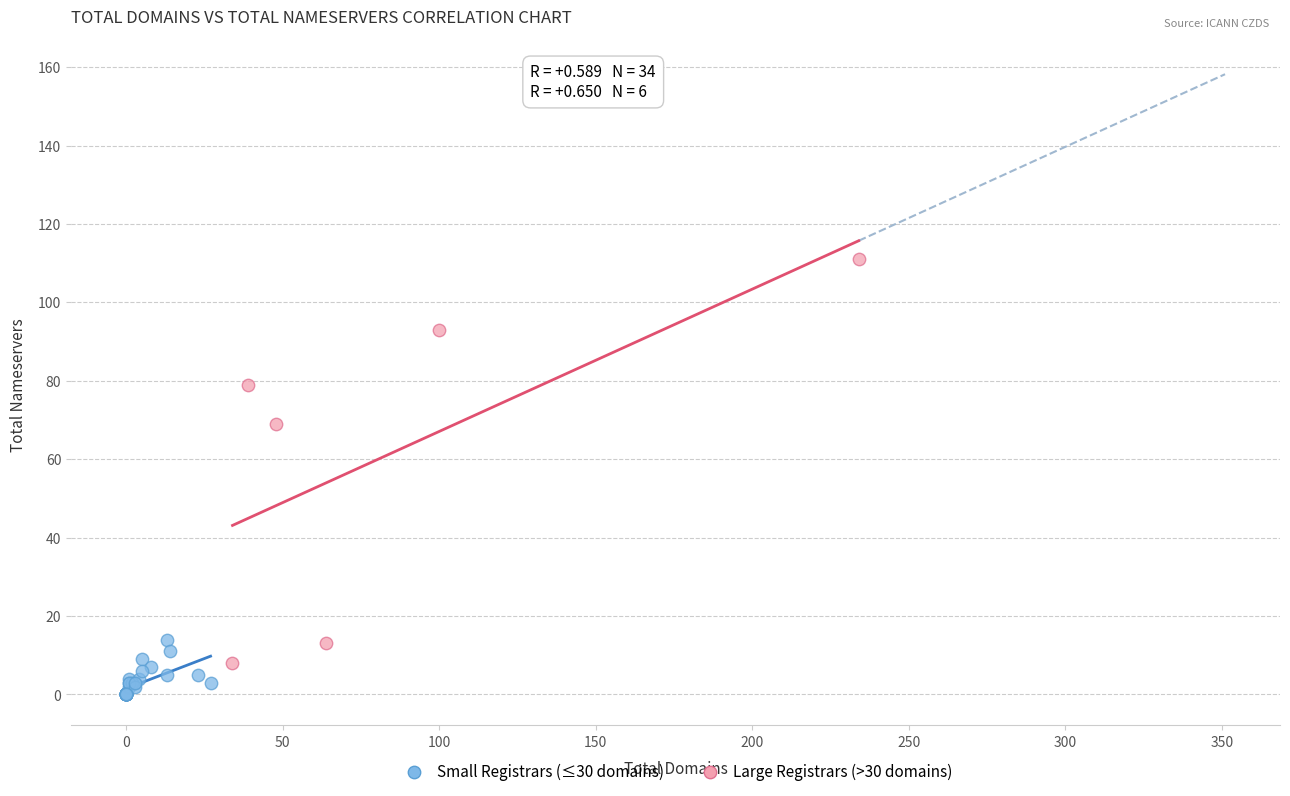

Which series reaches the maximum Y coordinate?

Large Registrars (>30 domains)